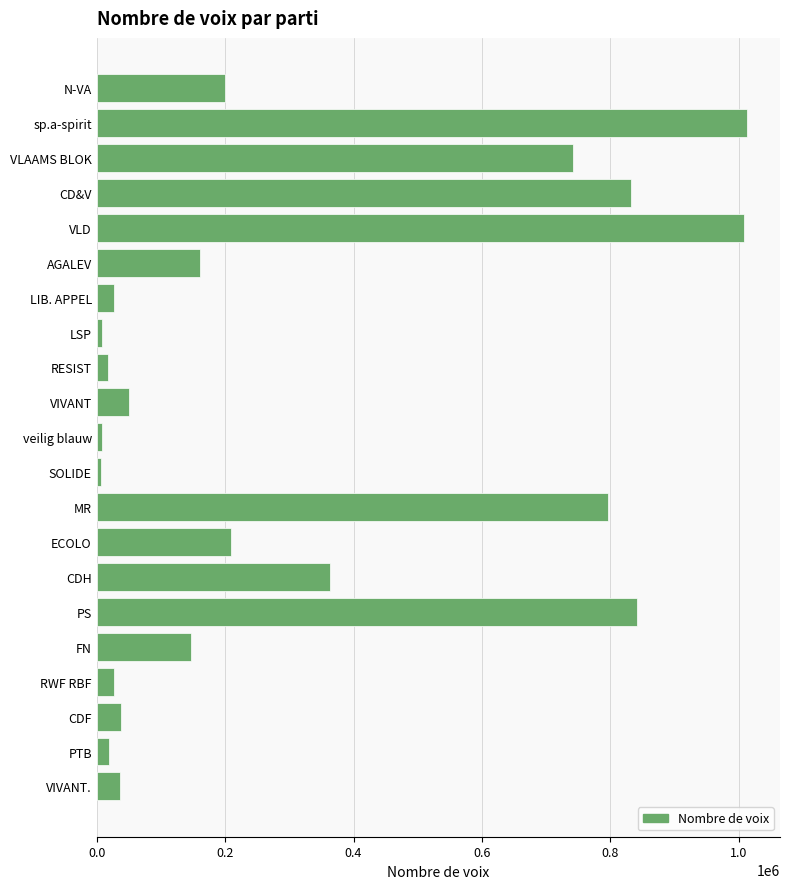

What is the maximum value shown in the chart?

1013560